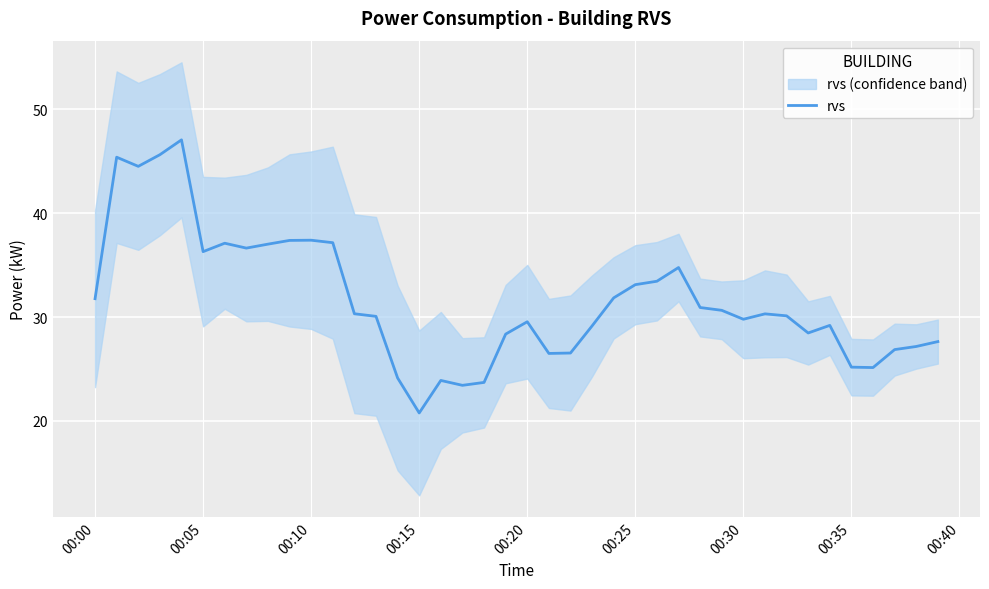

What is the minimum value shown in the chart?

20.8